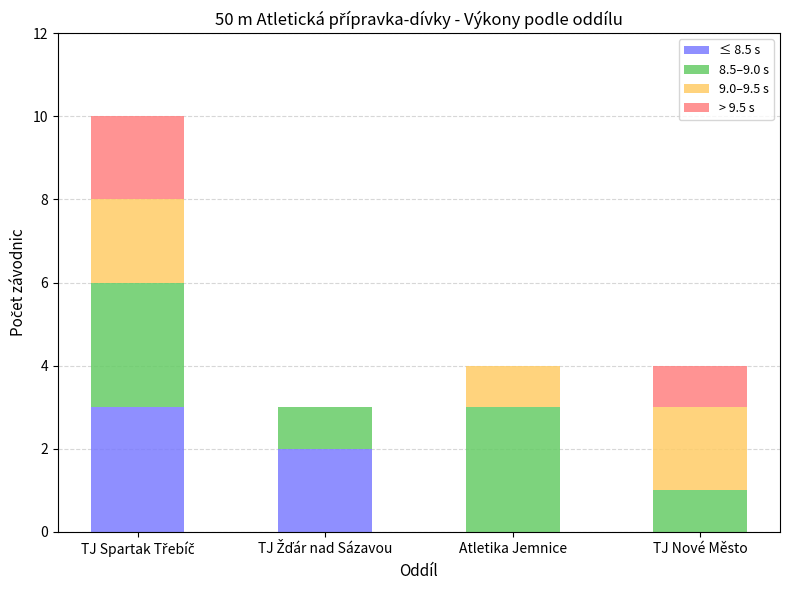

What is the highest value of the ≤ 8.5 s series?

3